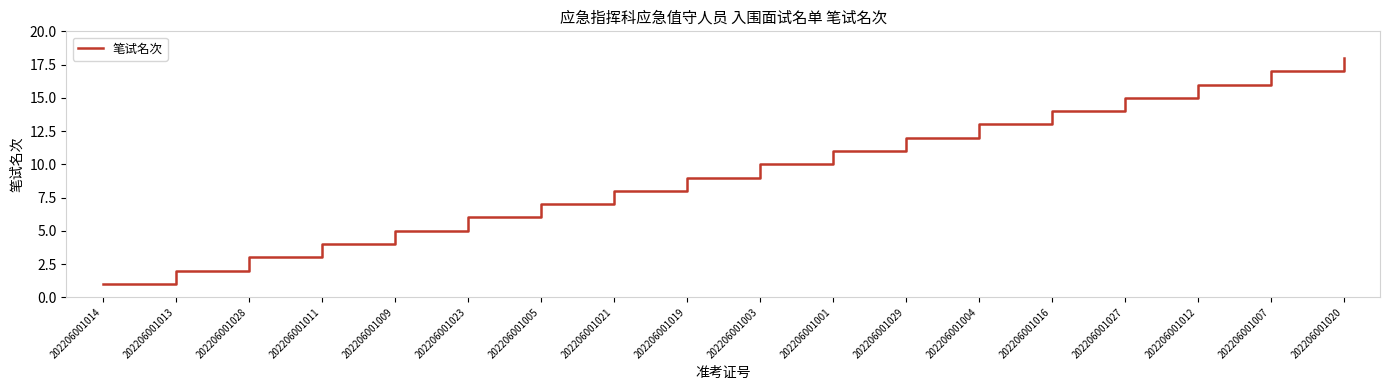

Does the chart display data point markers on the line(s)?

No